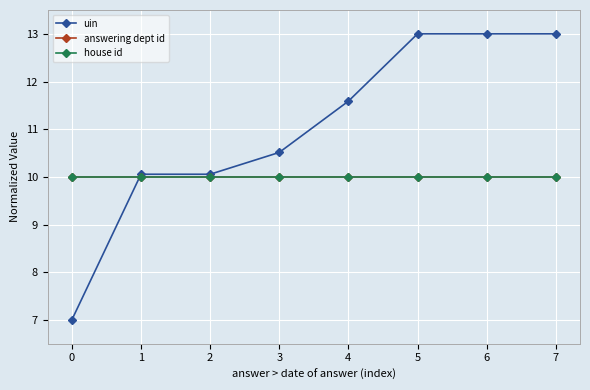

Rank the series at 5 from lowest to highest value.

answering dept id, house id, uin